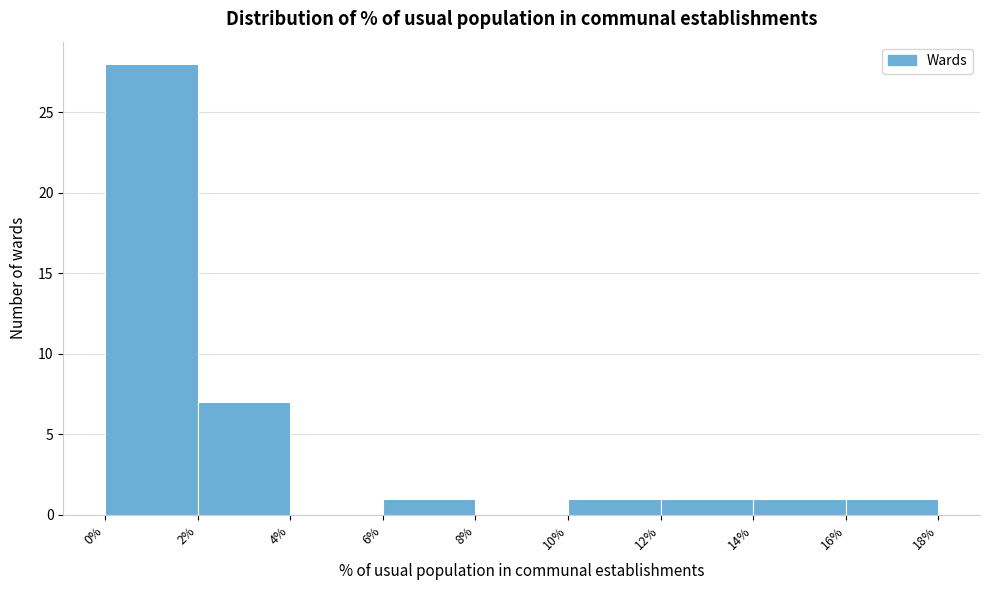

Reading left to right, transcribe this chart: for each bar, give the range it covers on the x-axis and its height. The values are not printed on the chart, so give them approximately, as read against the axis.

0% to 2%: 28
2% to 4%: 7
4% to 6%: 0
6% to 8%: 1
8% to 10%: 0
10% to 12%: 1
12% to 14%: 1
14% to 16%: 1
16% to 18%: 1